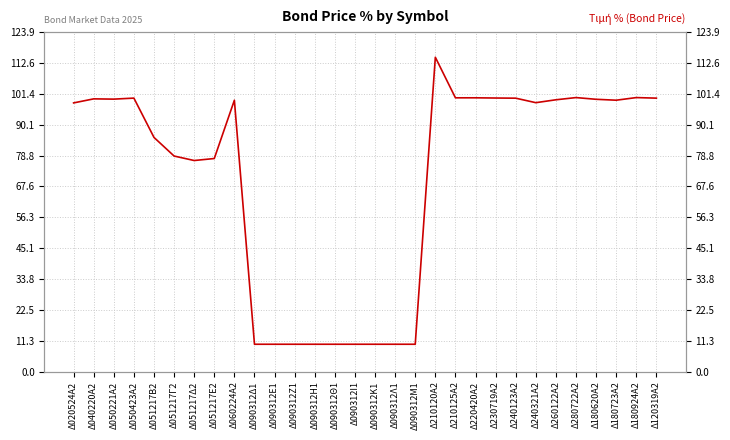

Is it true that the value at Δ090312Θ1 is 16.6?

False